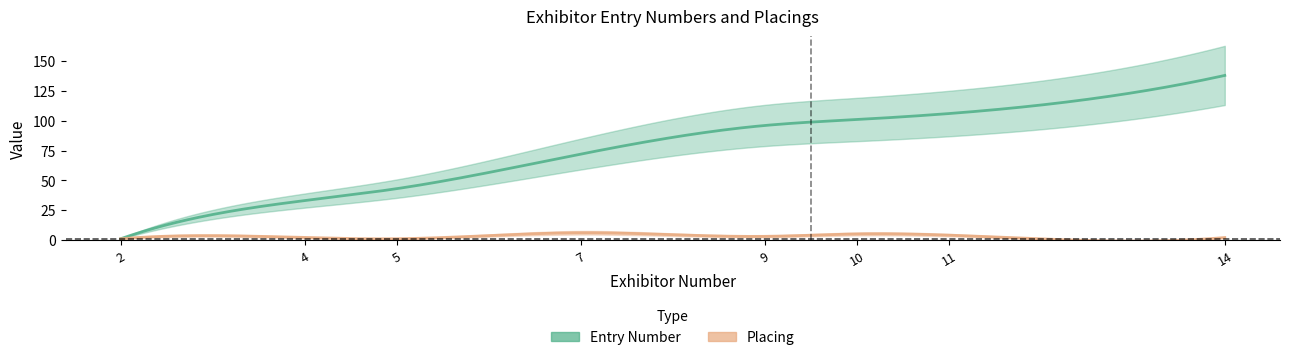

What is the greatest value displayed?

138